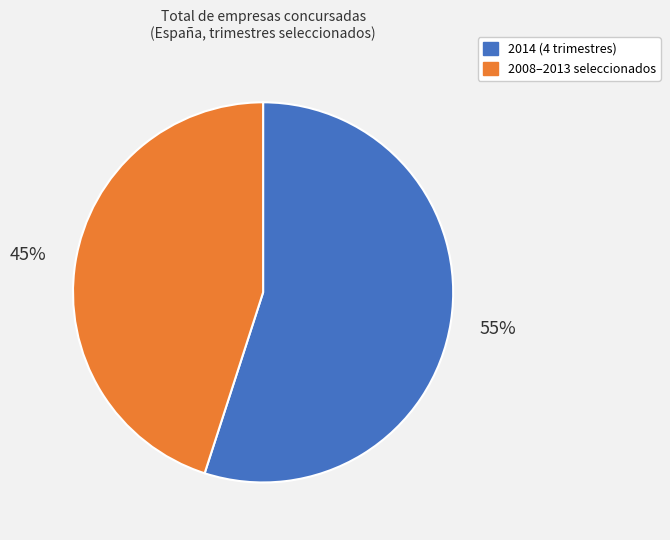

Which has a higher value, 2014 (4 trimestres) or 2008–2013 seleccionados?

2014 (4 trimestres)